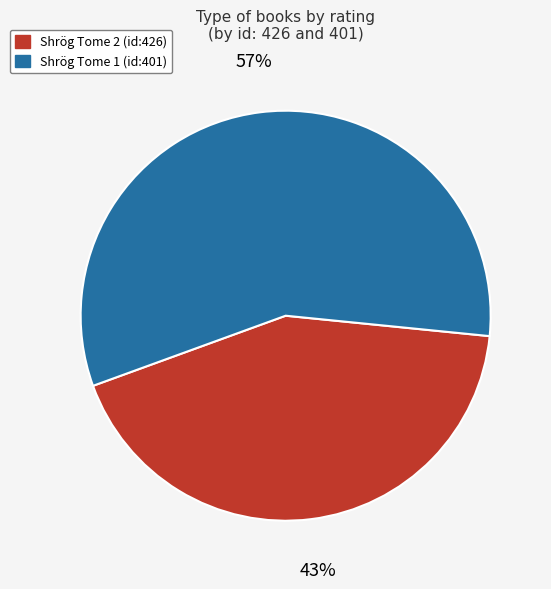

To the nearest percent, what is the average slice percentage?

50%